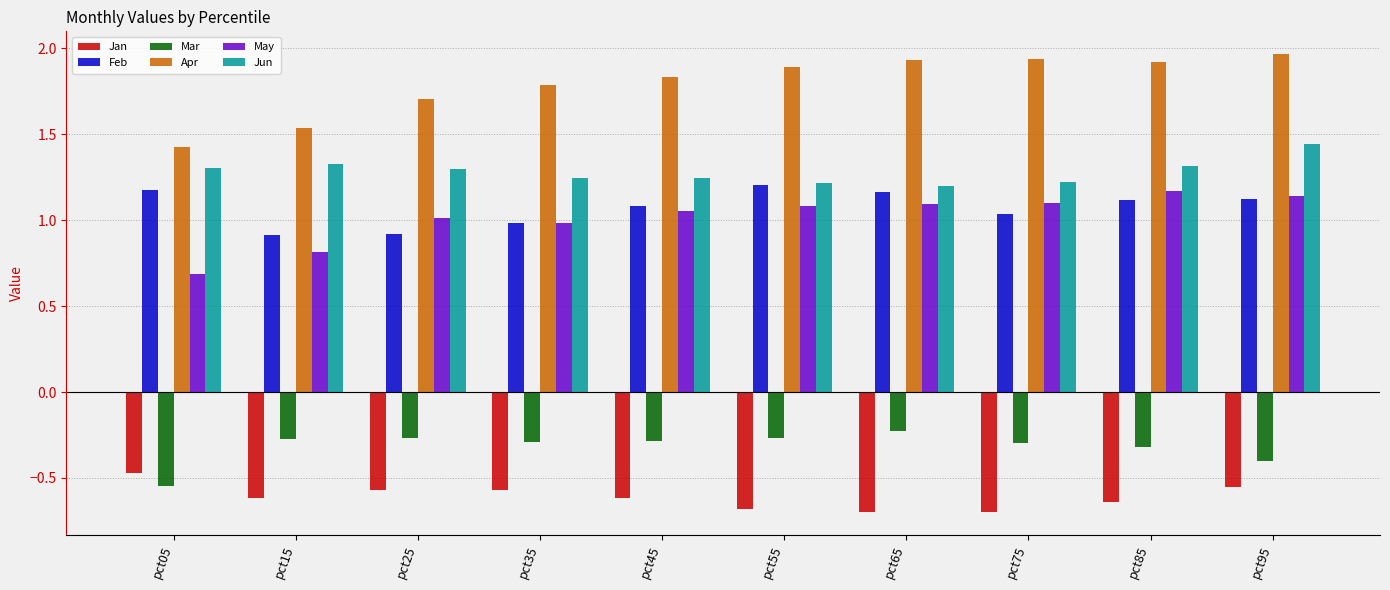

What is the difference between the maximum and minimum values in the Apr series?

0.5